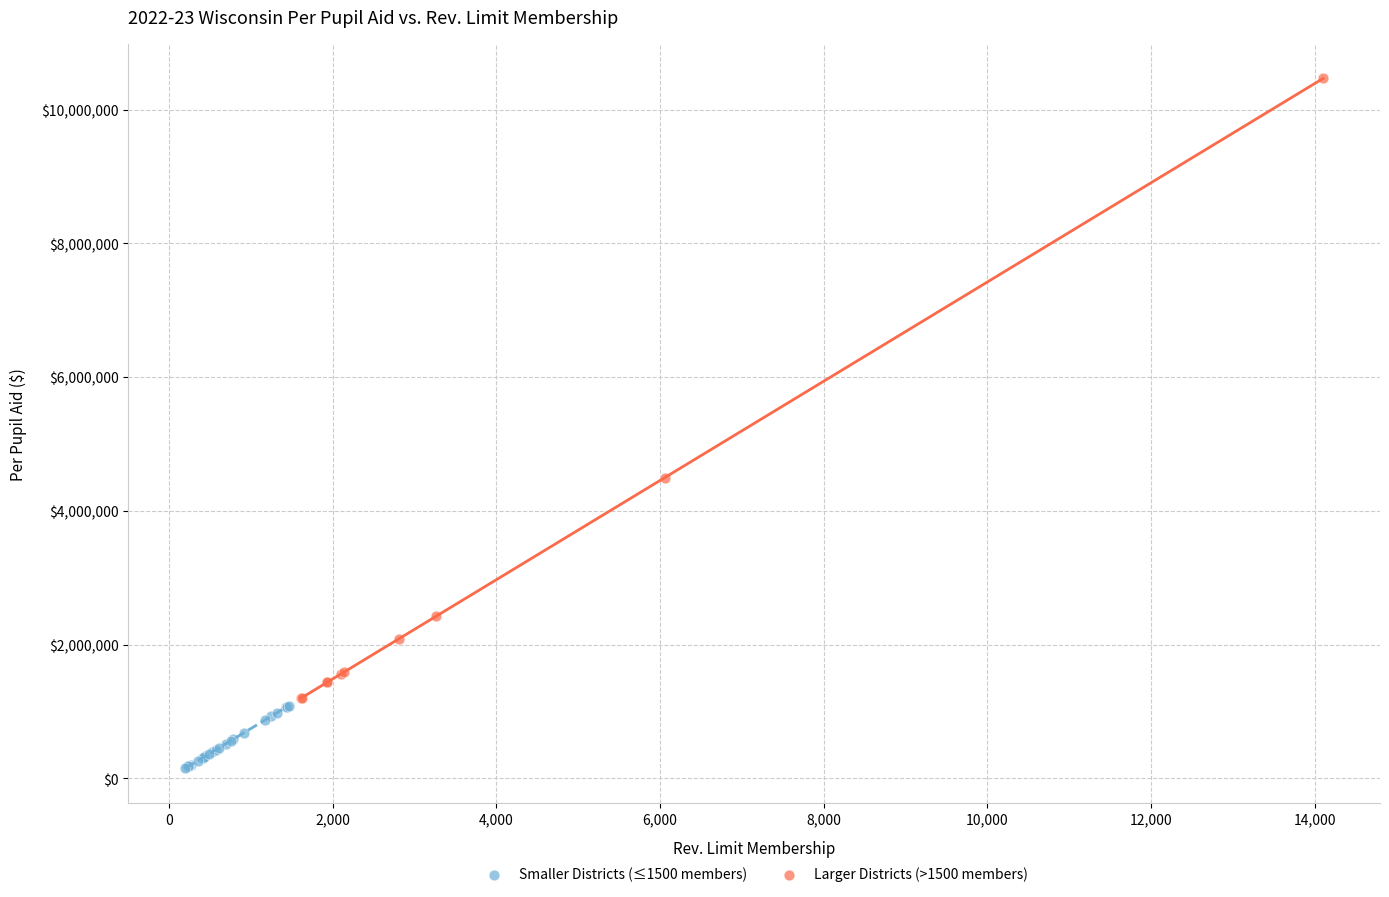

What are all the series names shown in the legend?

Smaller Districts (≤1500 members), Larger Districts (>1500 members)